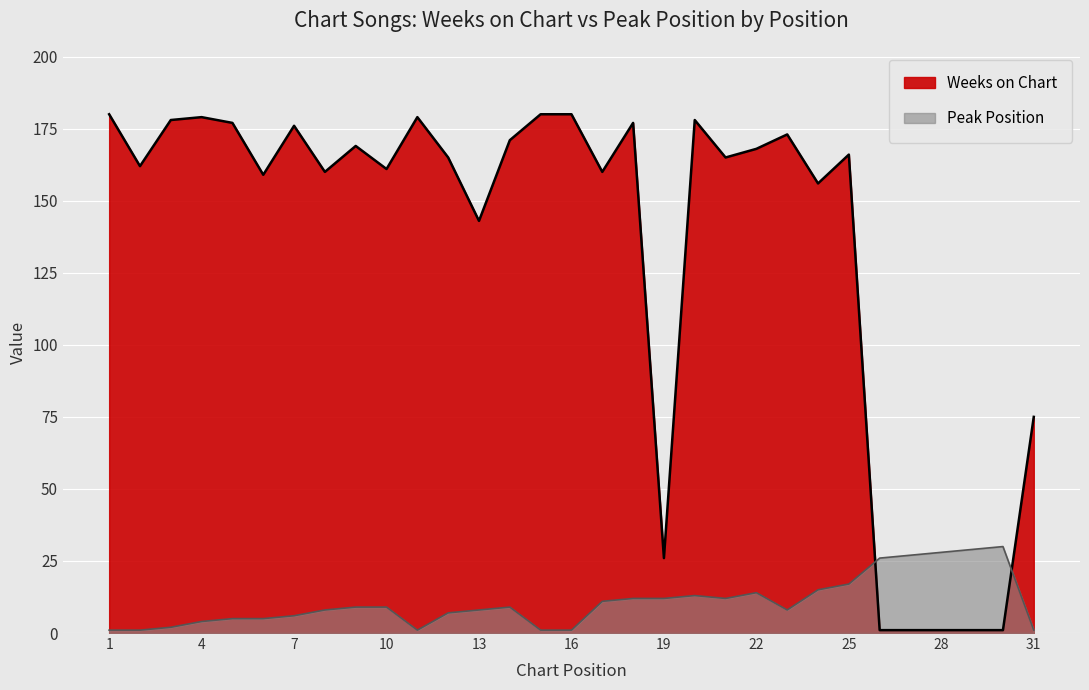

What is the difference between the highest and lowest values at 26?

25